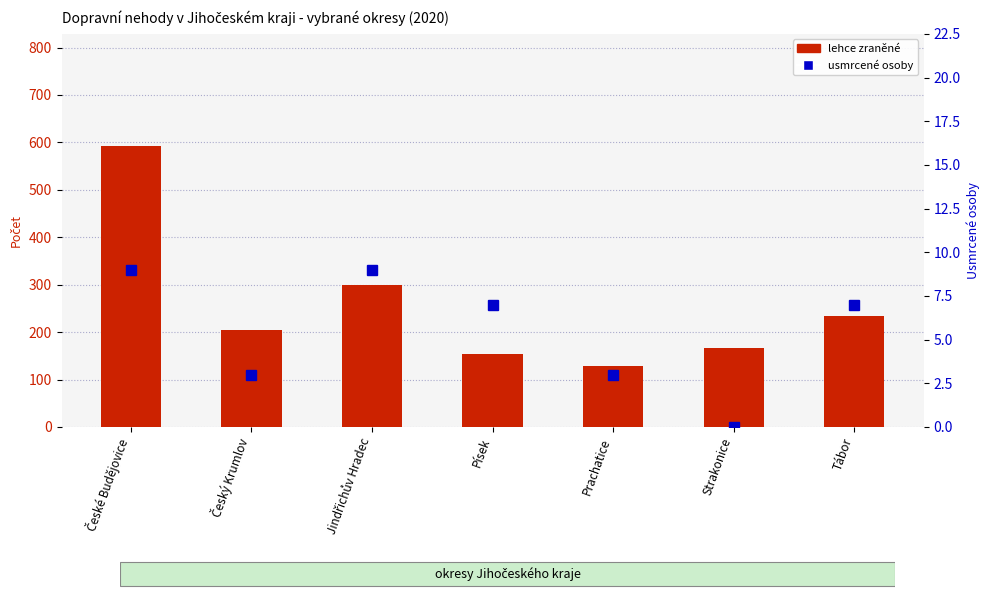

The usmrcené osoby series shows 9 at Jindřichův Hradec. True or false?

True